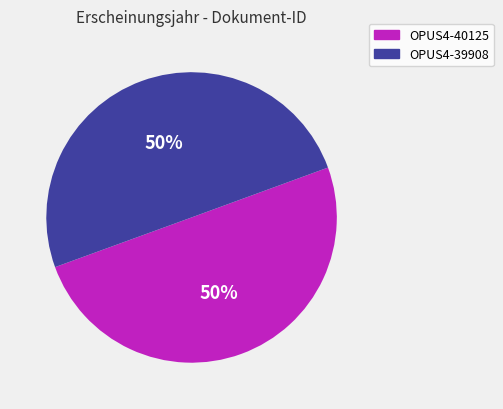

To the nearest percent, what percentage of the pie is OPUS4-40125?

50%